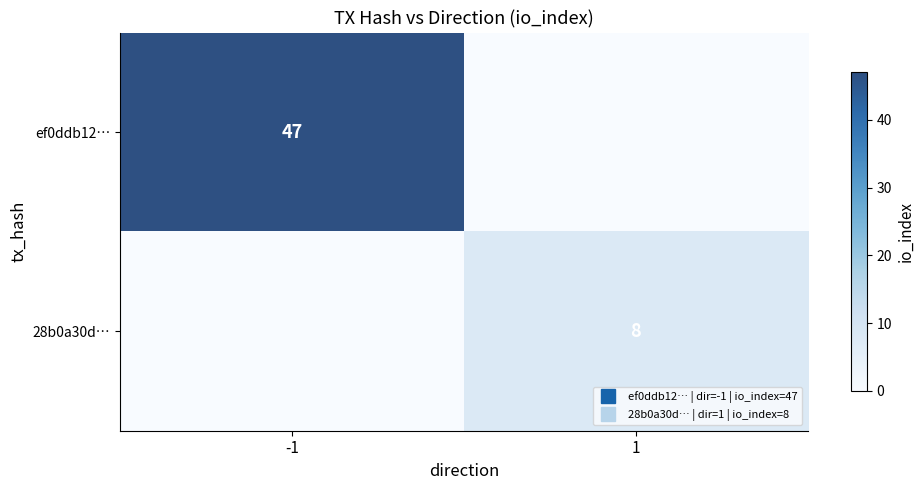

Between -1 and 1, which series saw the biggest shift?

ef0ddb12…